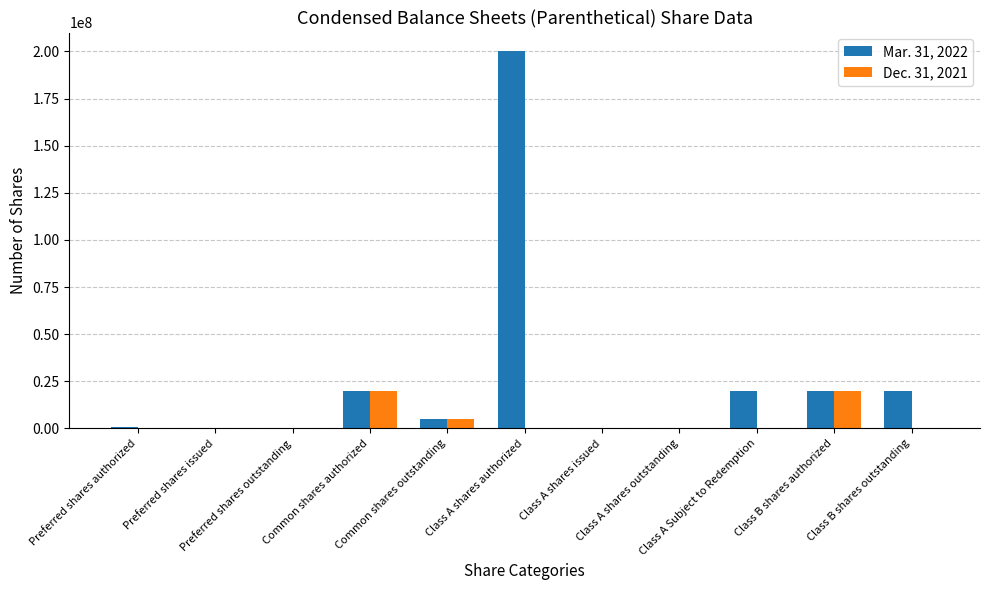

Which series has the largest total across all categories?

Mar. 31, 2022